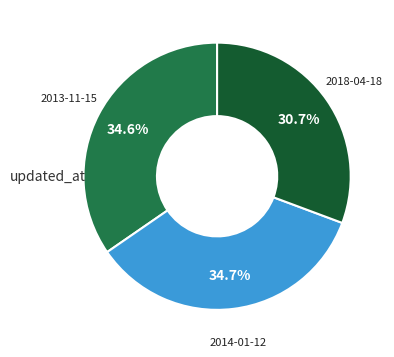

Is there a majority slice in this chart?

No